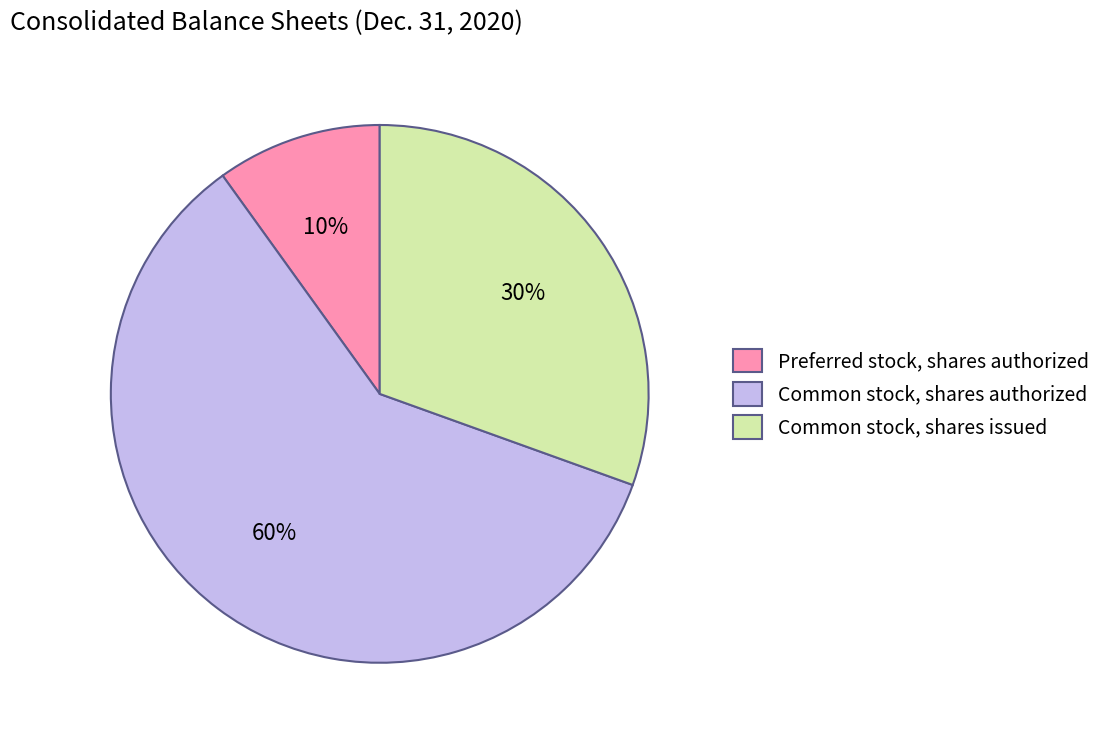

To the nearest percent, what is the average slice percentage?

33%